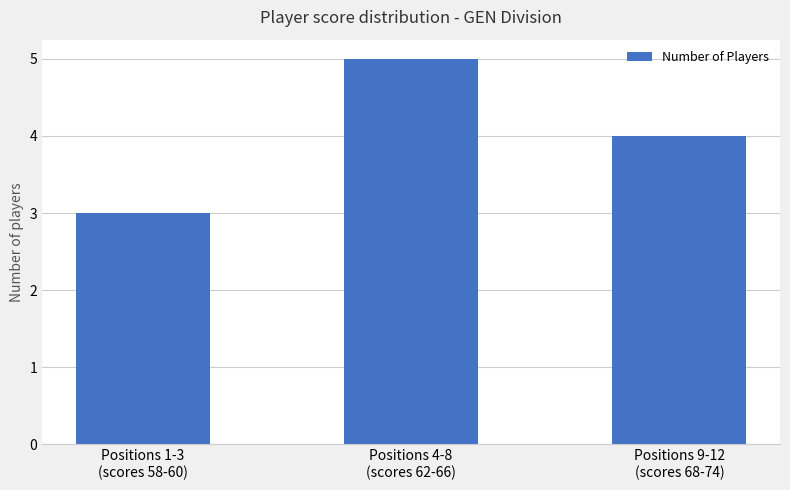

Which label corresponds to the largest value in the chart?

Positions 4-8
(scores 62-66)